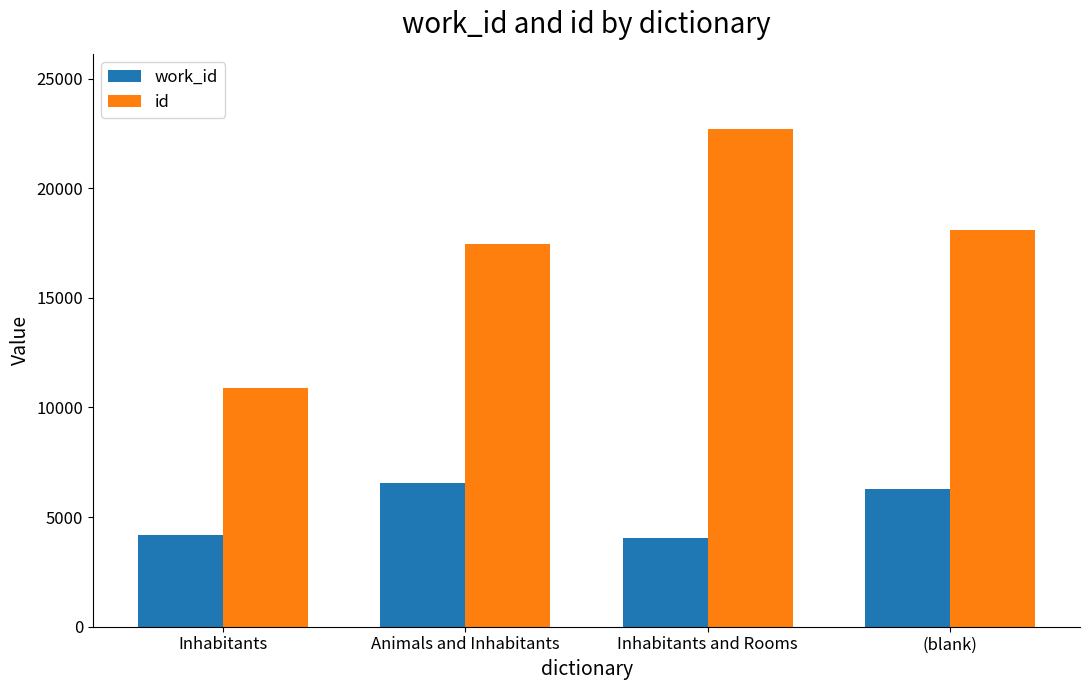

Rank the categories by id value from lowest to highest.

Inhabitants, Animals and Inhabitants, (blank), Inhabitants and Rooms